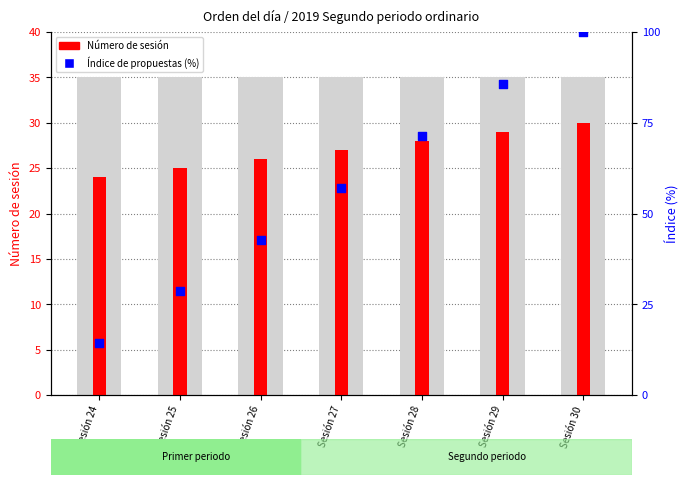

At how many categories does at least one series exceed 25?

6